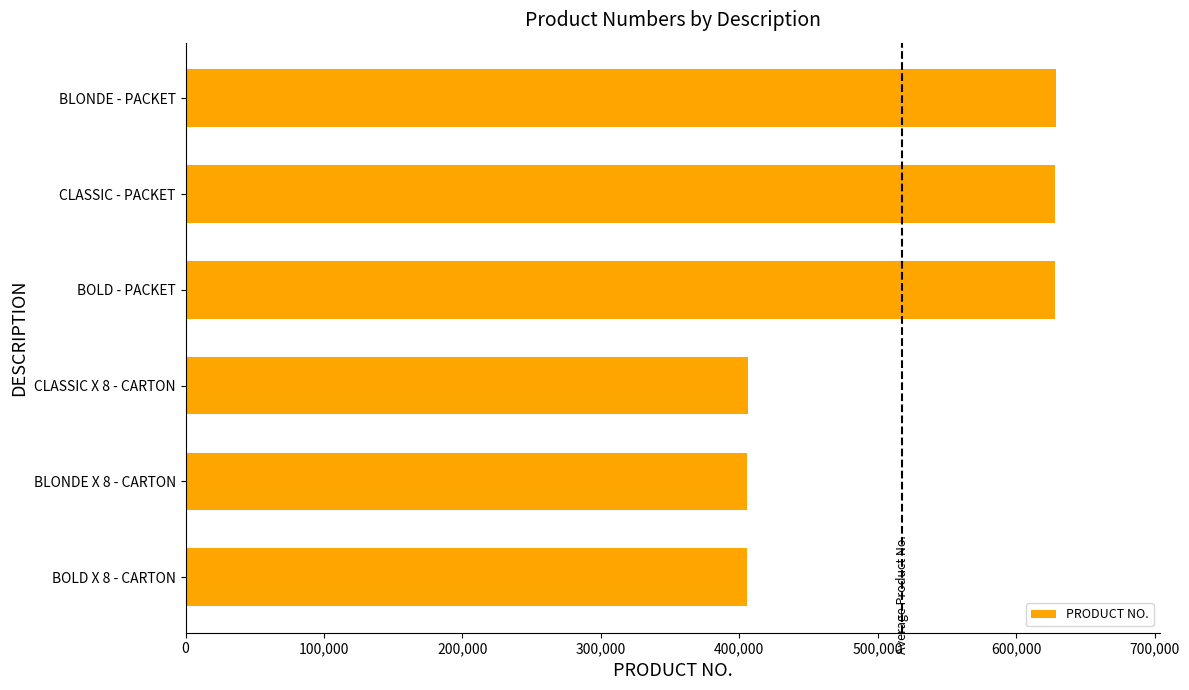

What is the difference between the maximum and minimum values?

222755